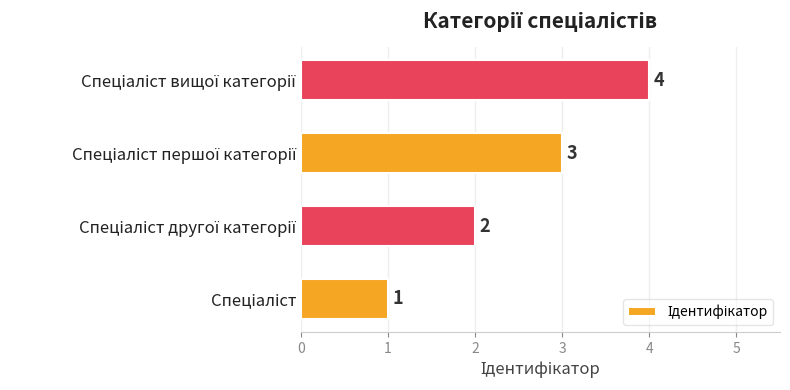

How many values are between 2 and 4?

3